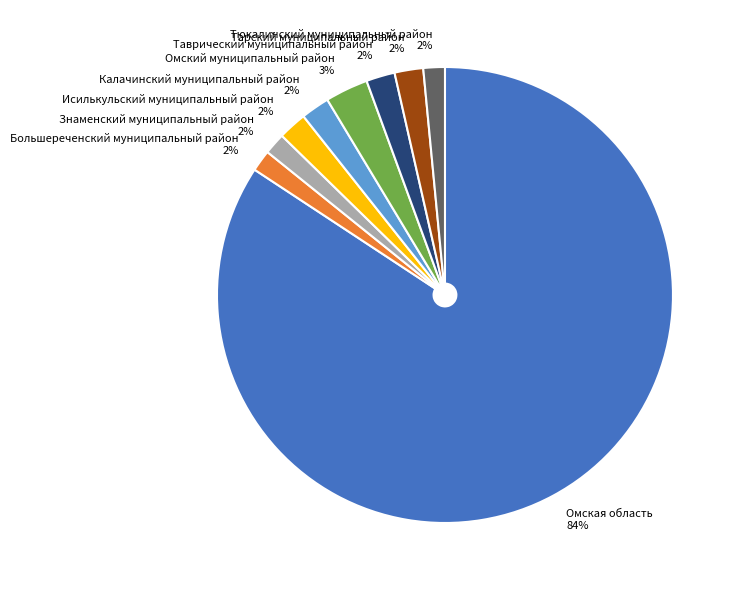

To the nearest percent, what portion does Тюкалинский муниципальный район represent?

2%